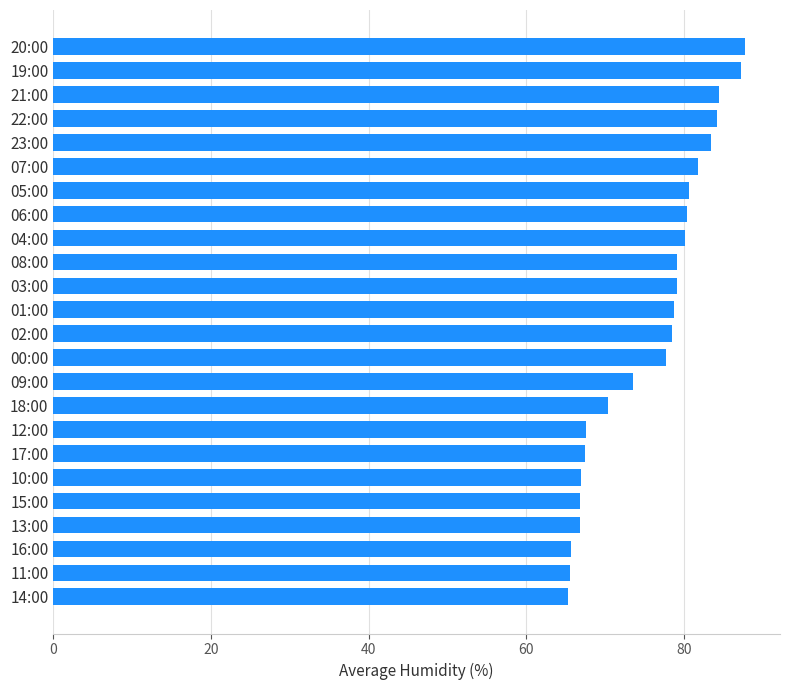

Does the chart contain any negative values?

No